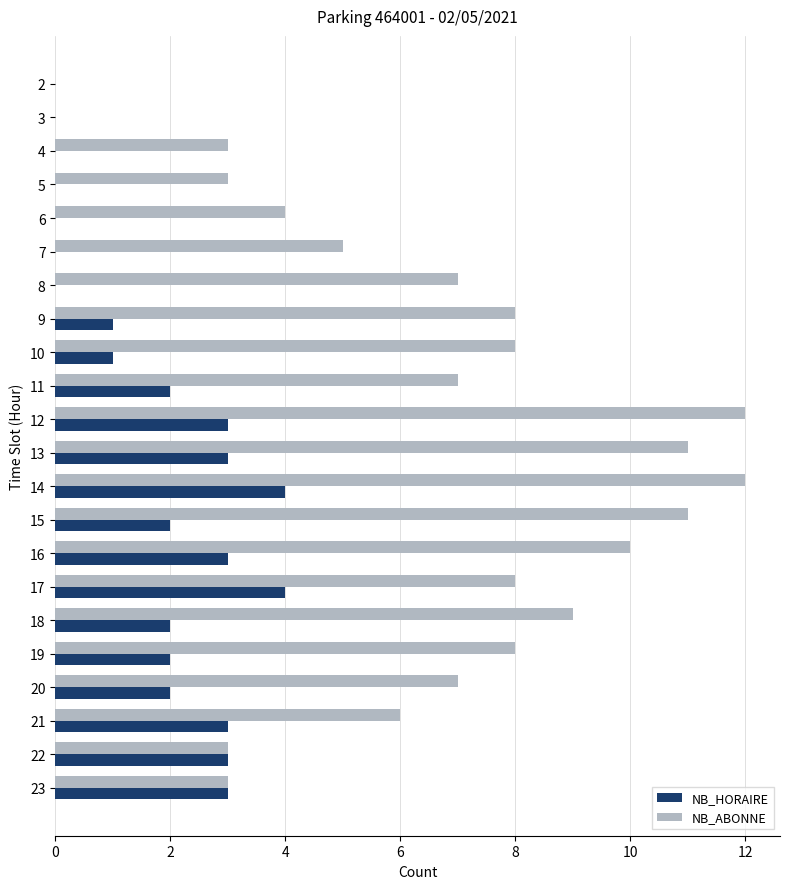

Is the value of NB_ABONNE at 18 greater than the value of NB_HORAIRE at 17?

Yes